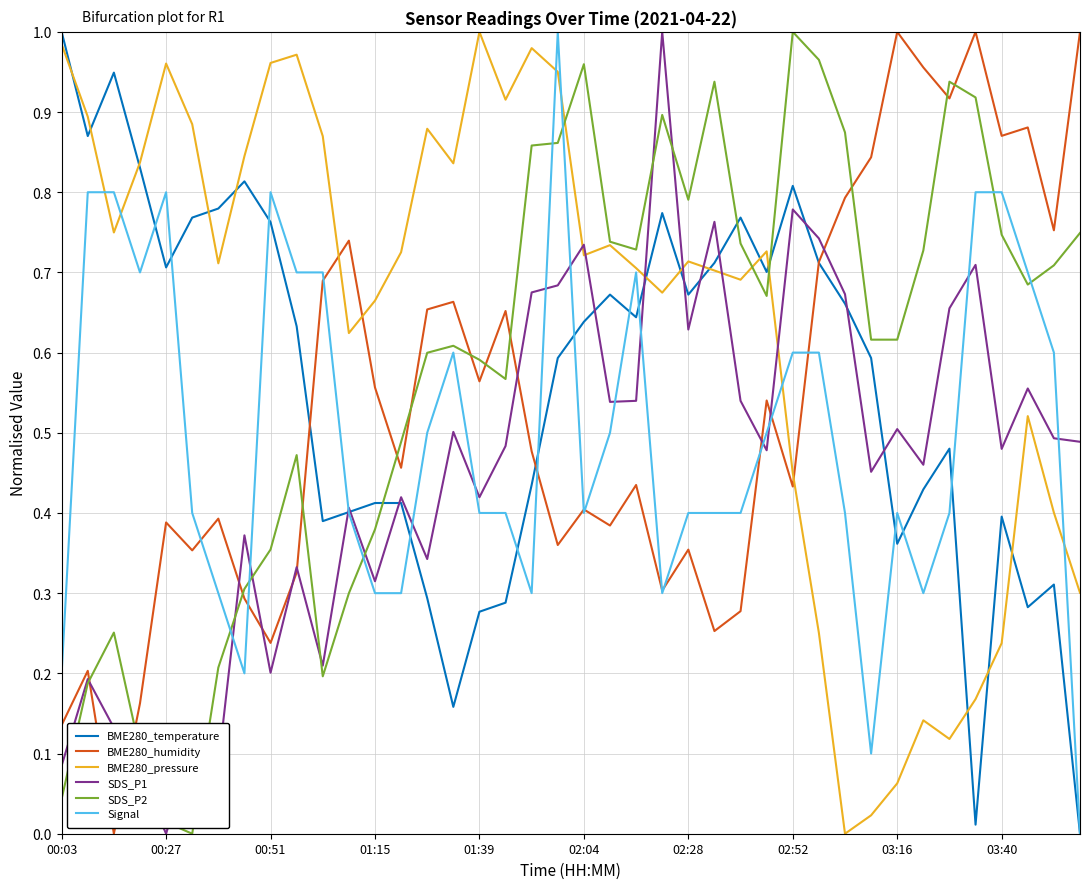

Which series ends up on top after the final intersection of SDS_P2 and BME280_temperature?

SDS_P2